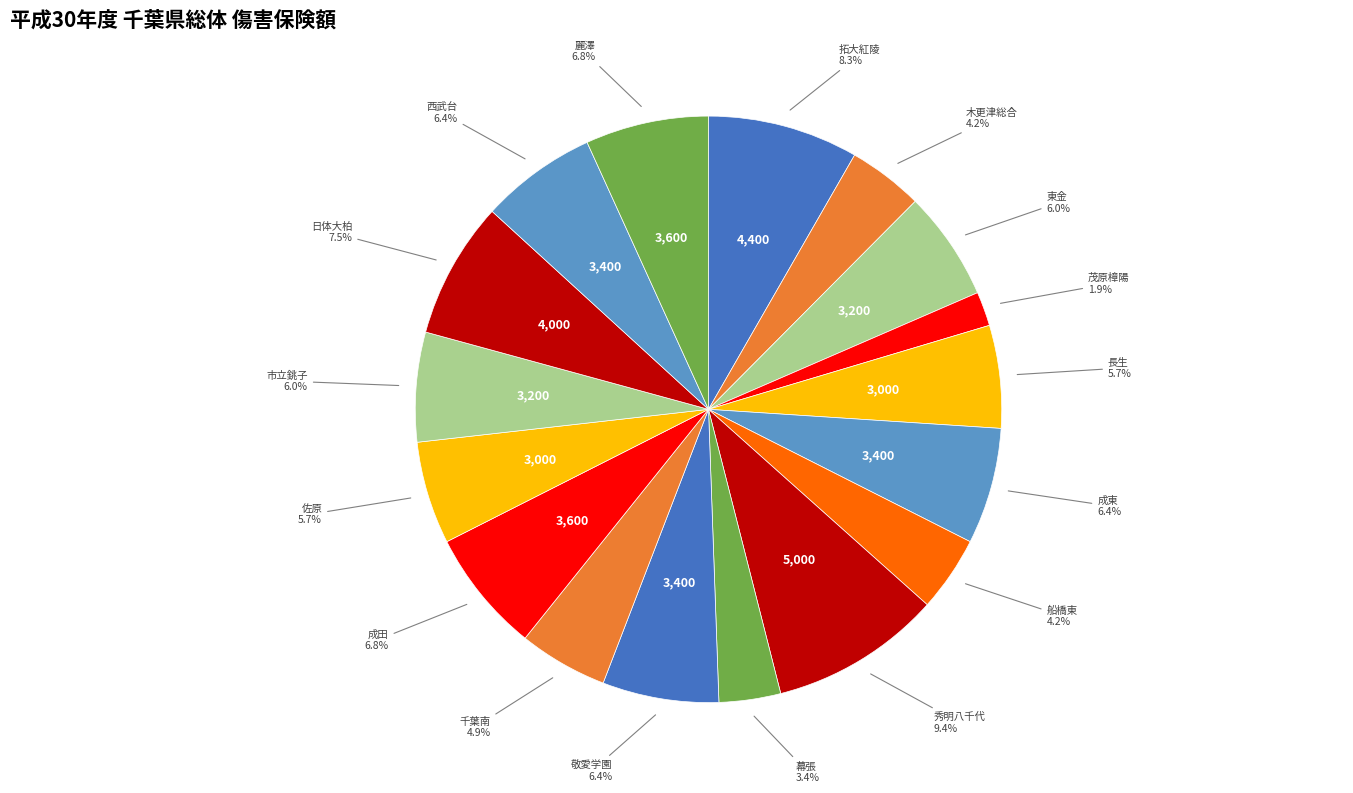

Which slice is the smallest?

茂原樟陽